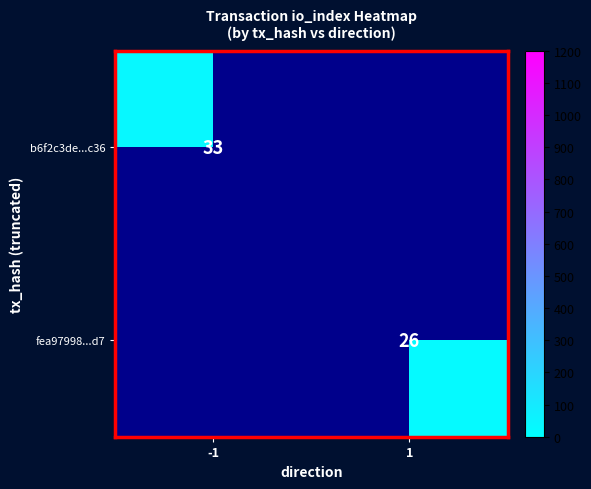

The value of b6f2c3de...c36 at -1 is 33. True or false?

True